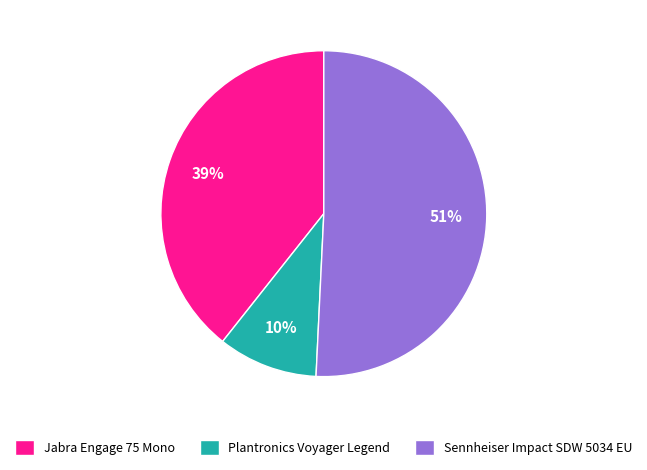

To the nearest percent, what is the difference between the largest and smallest slice percentages?

41%